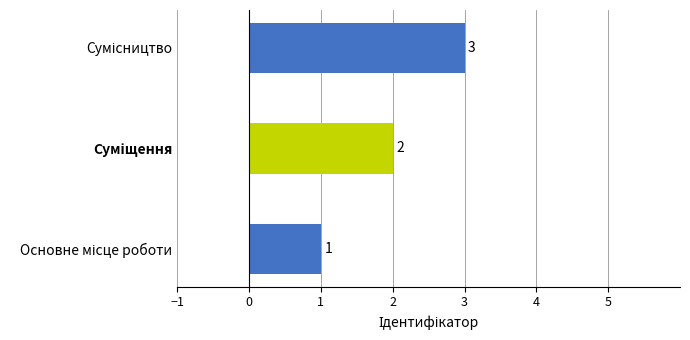

How many values are between 1 and 3?

3